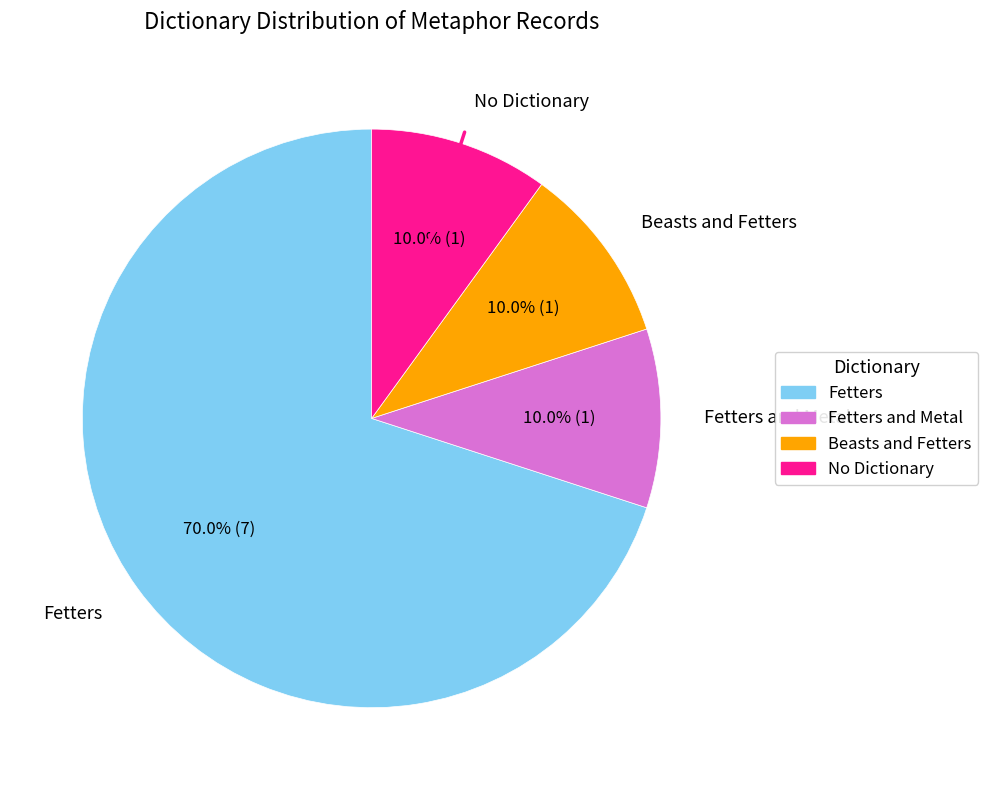

Is there any slice that represents more than half of the pie?

Yes